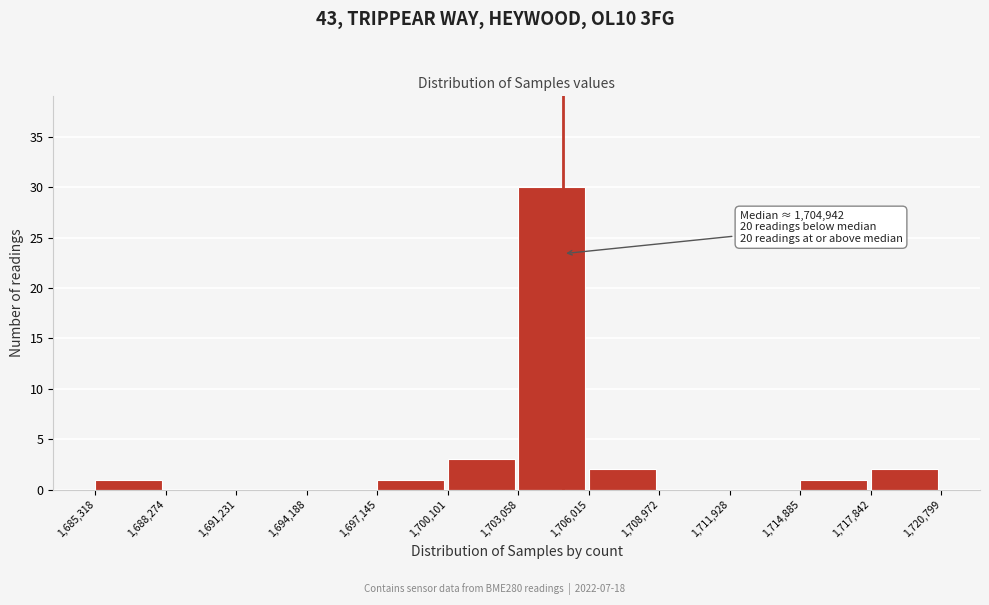

Which range on the x-axis has the tallest bar?

1,703,058 to 1,706,015